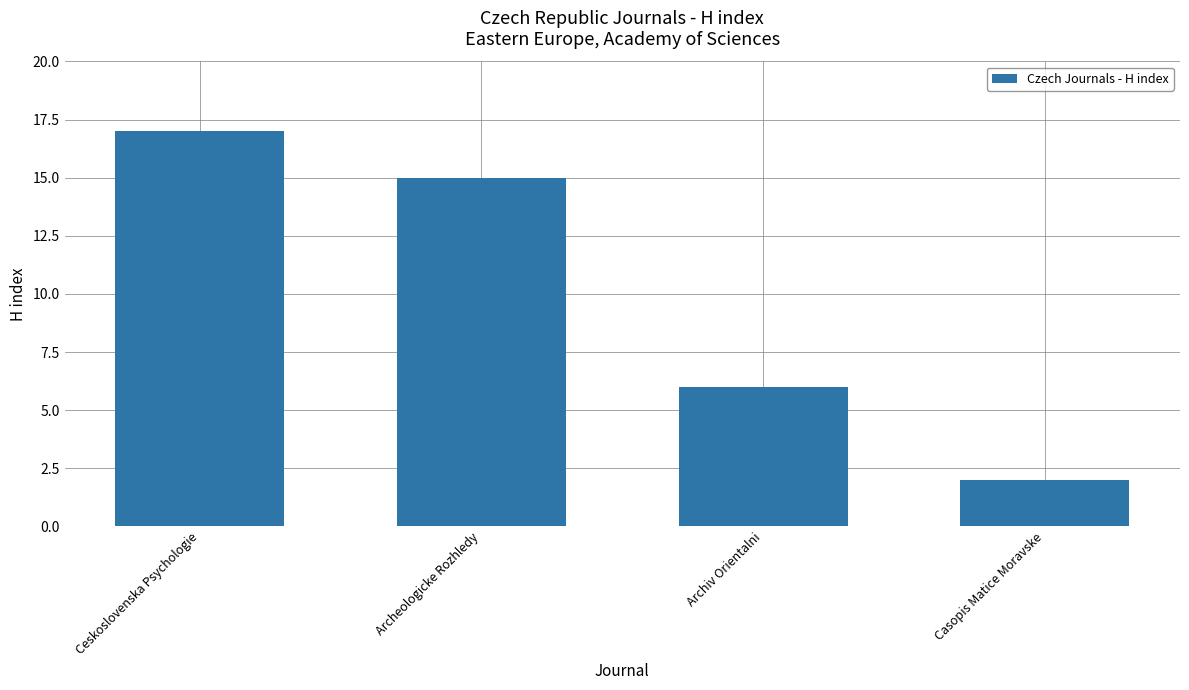

Reading left to right, what are all the values shown in this chart?

17	15	6	2